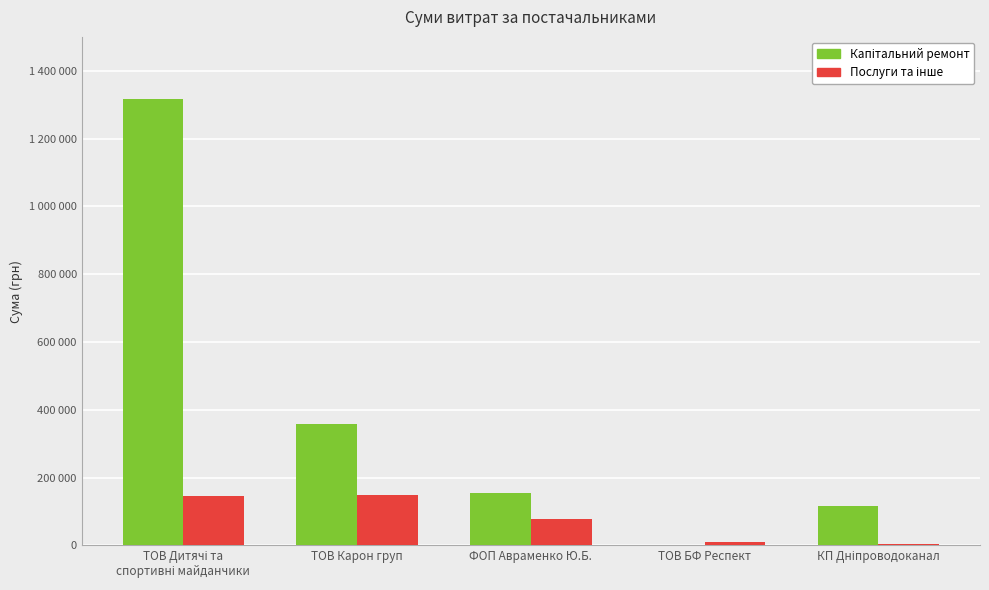

Does the chart contain stacked bars?

No